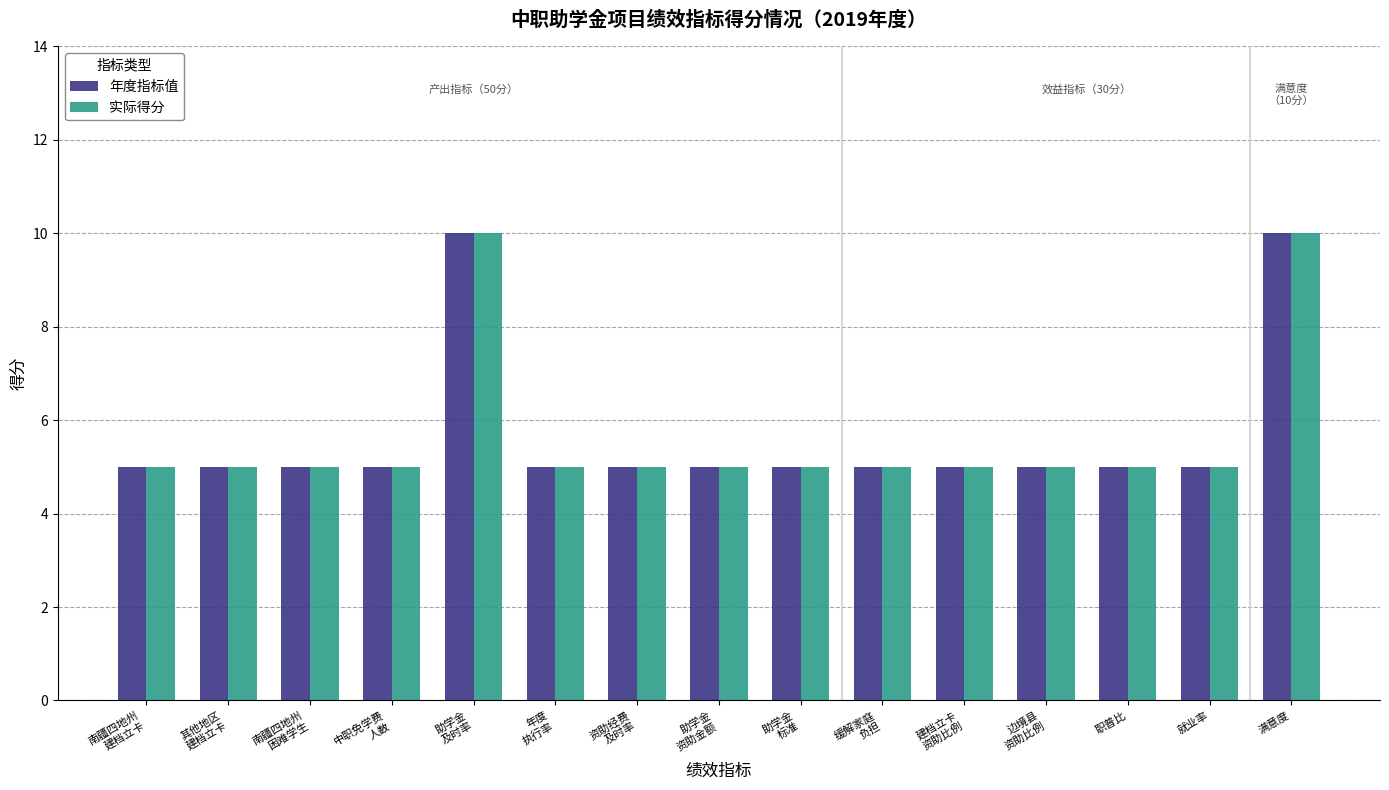

What is the sum of all 实际得分 values?

85